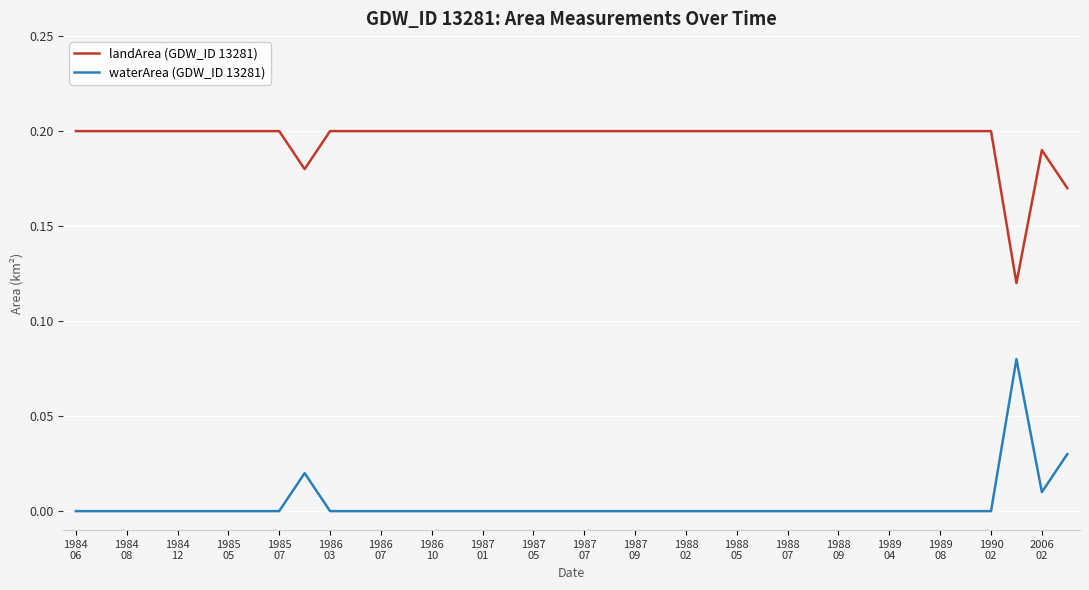

True or false: landArea (GDW_ID 13281) and waterArea (GDW_ID 13281) cross at least once.

False